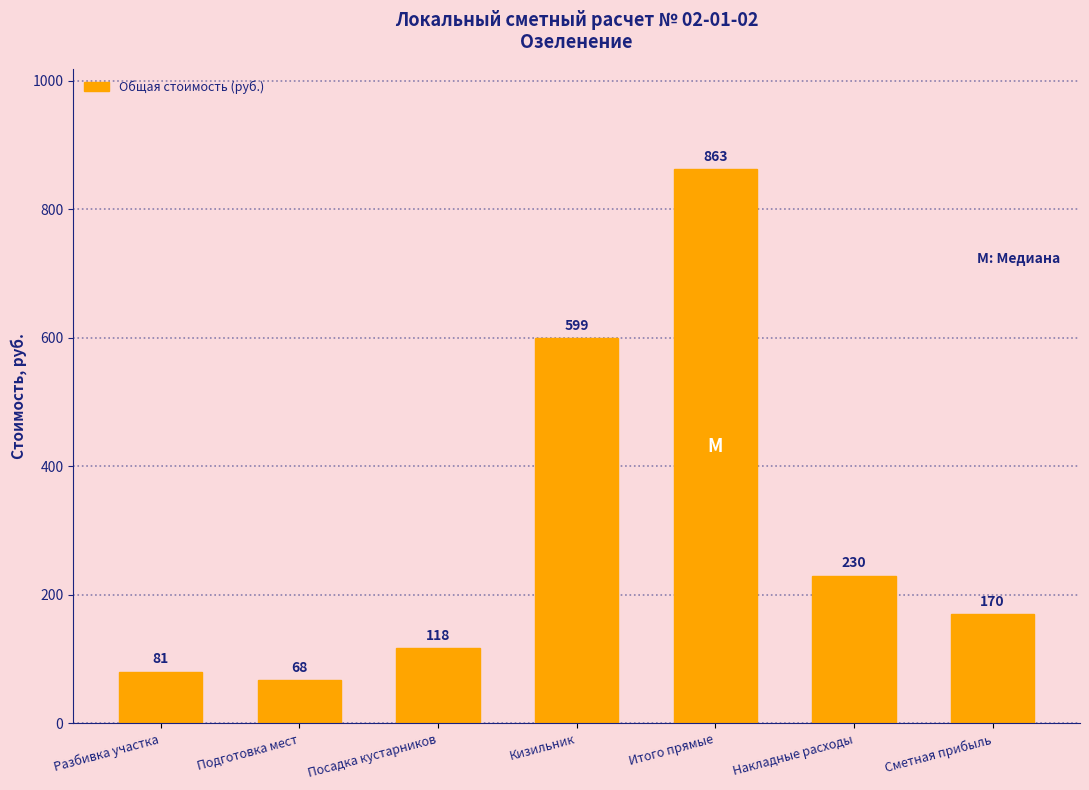

Is it true that the value at Итого прямые is 863.0?

True